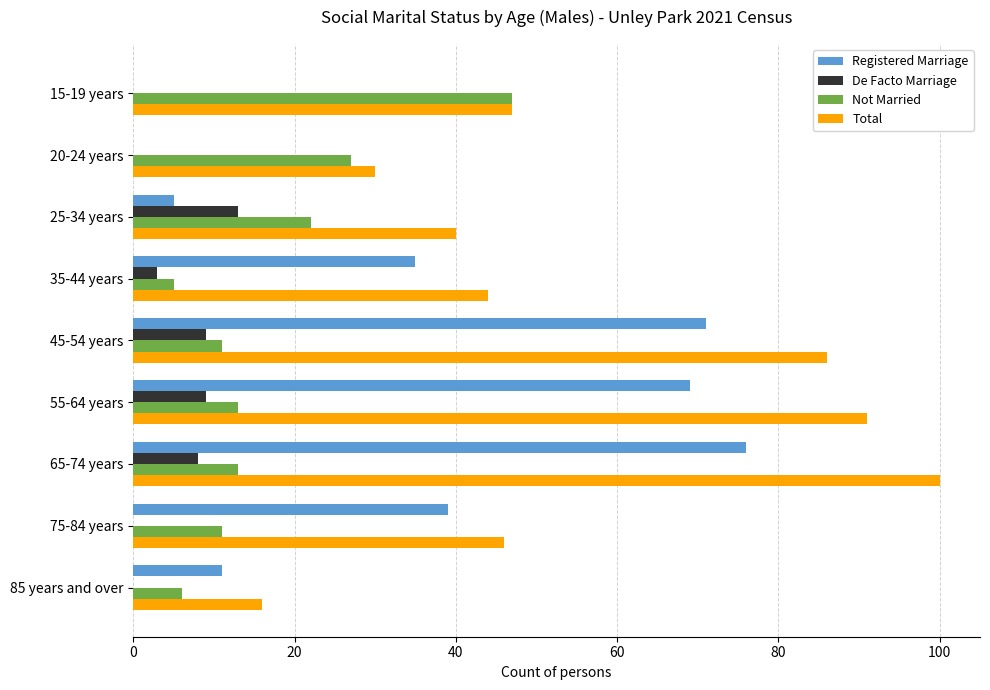

Which series changed the most between 25-34 years and 45-54 years?

Registered Marriage